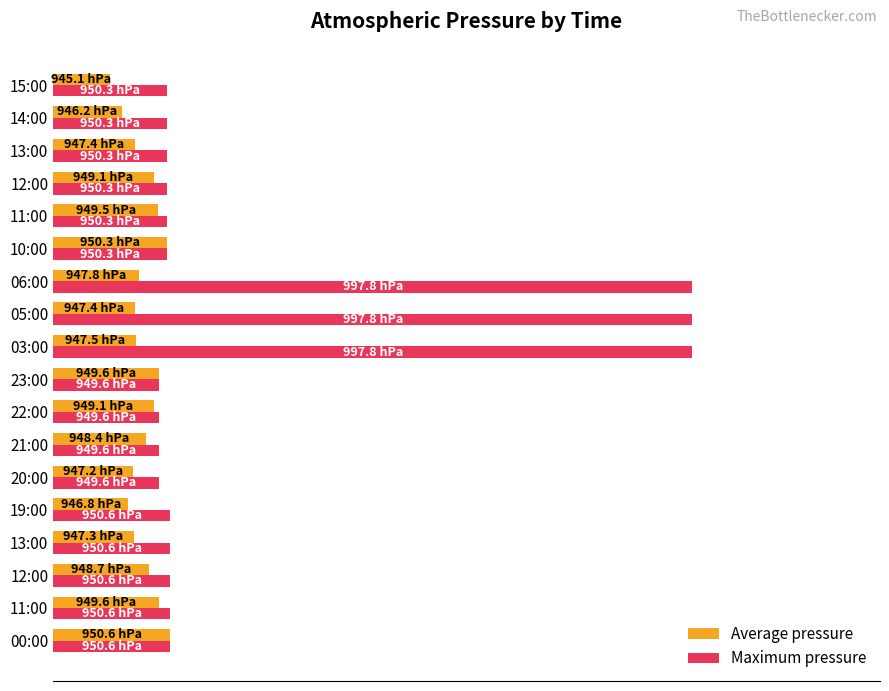

What are all the series names shown in the legend?

Average pressure, Maximum pressure